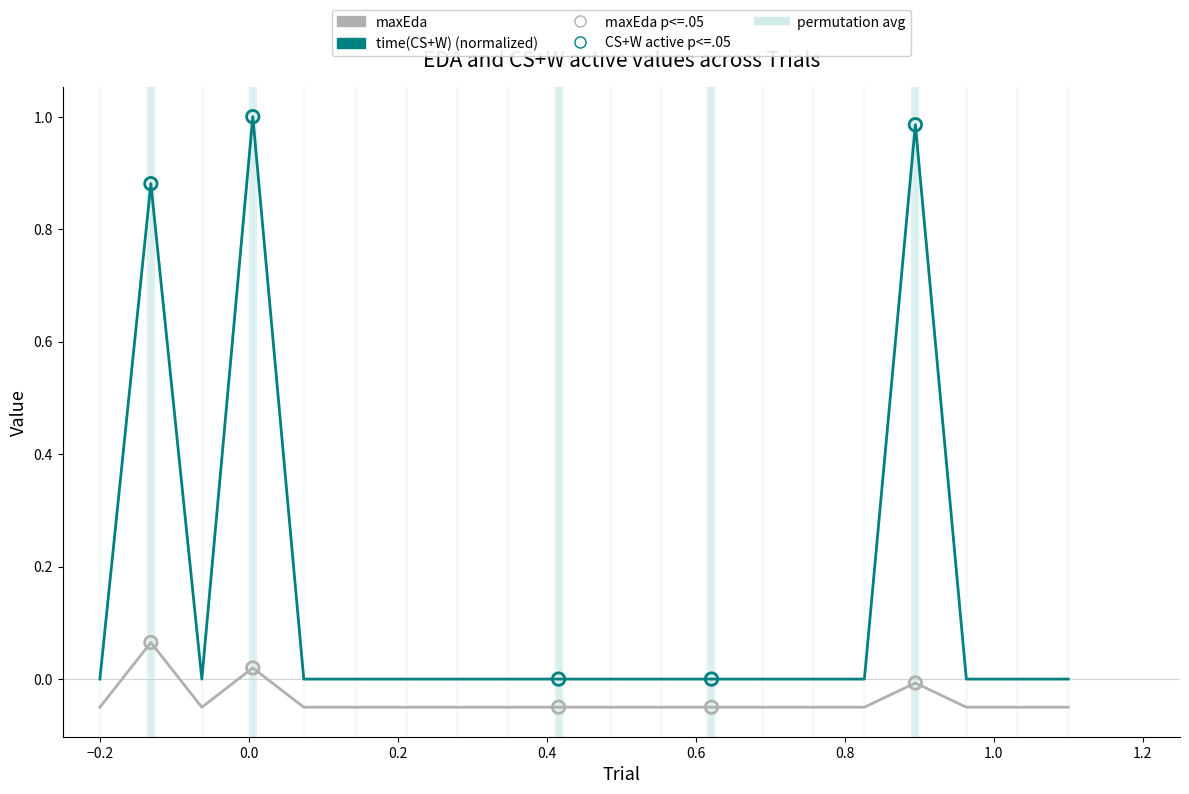

Which series has the widest spread of values?

time(CS+W) (normalized)